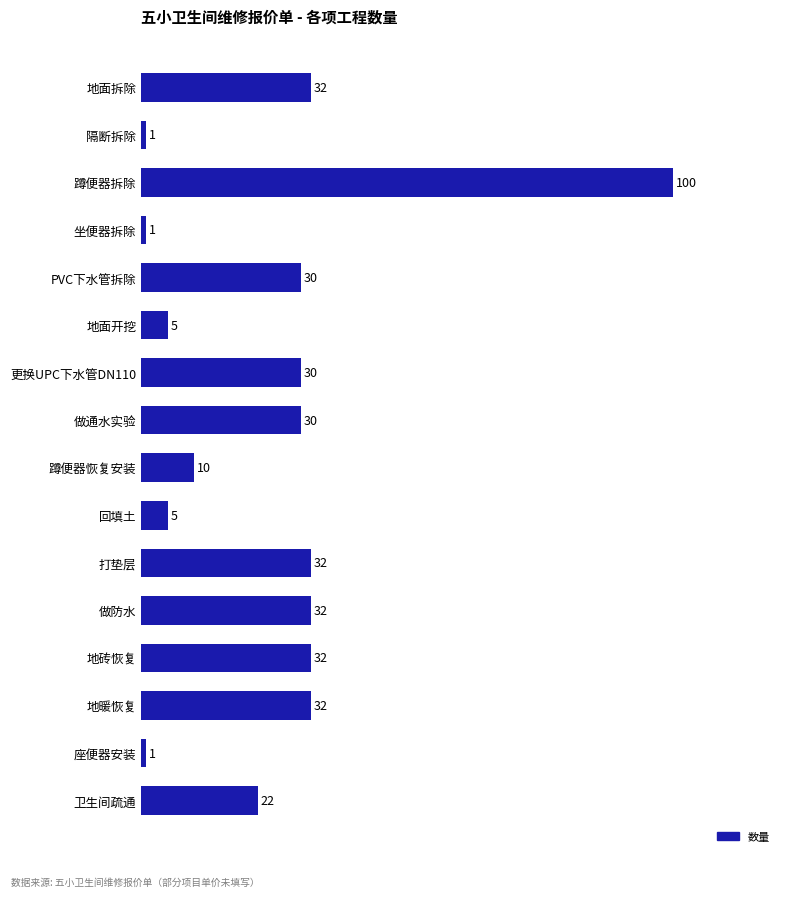

Which has a higher value, 做防水 or 卫生间疏通?

做防水